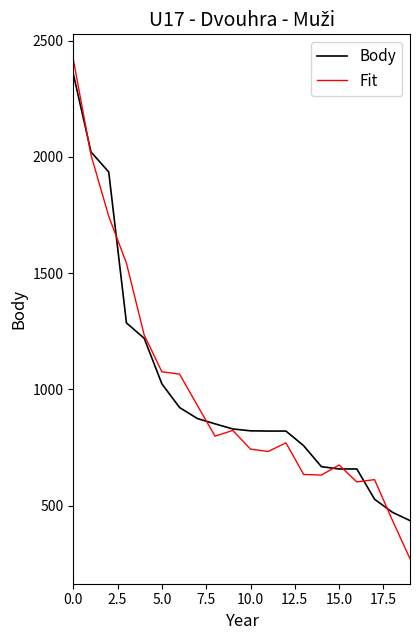

True or false: Fit and Body cross at least once.

True